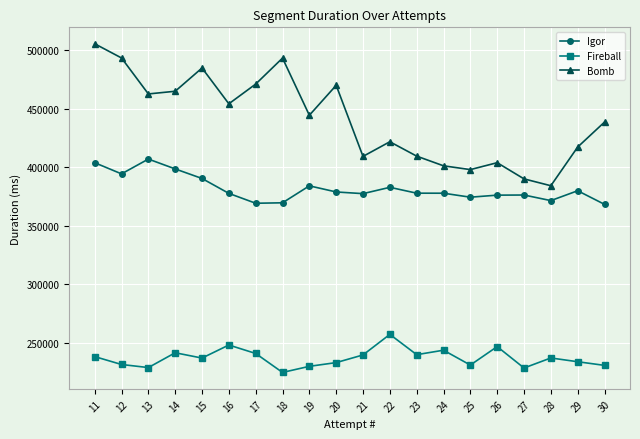

What is the greatest value displayed?

505423